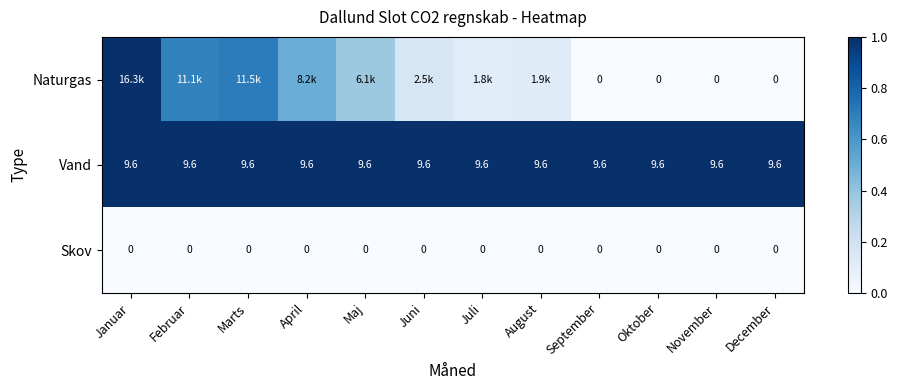

True or false: Skov has a value of 0.0 at April.

True